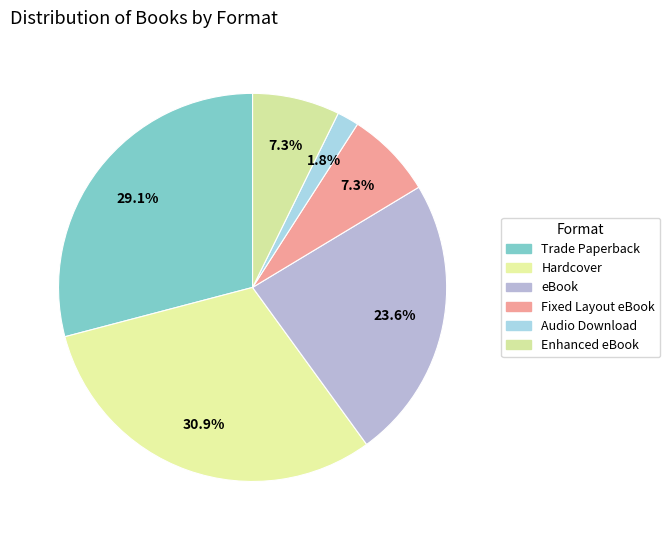

Count the number of slices in the pie.

6